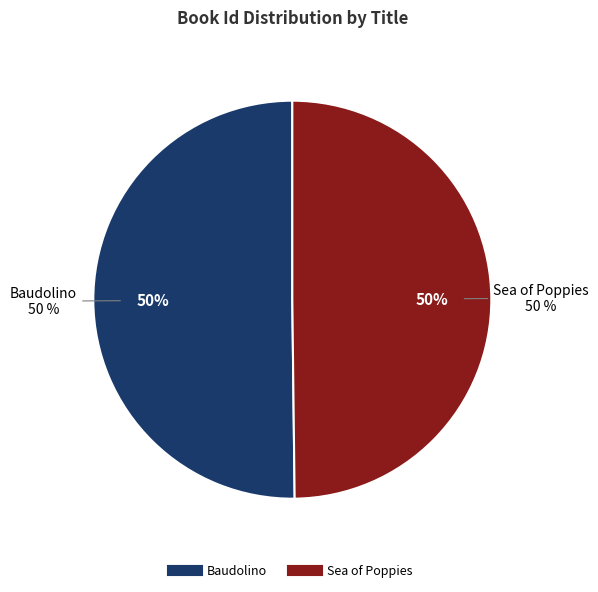

Is it true that Baudolino is 61% of the pie?

False